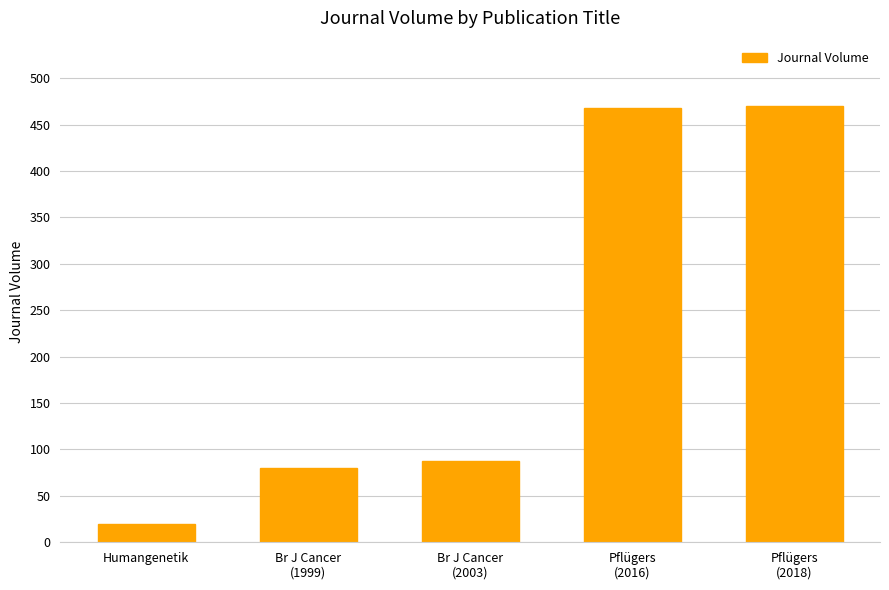

What is the value of the 3rd bar from the left?

88